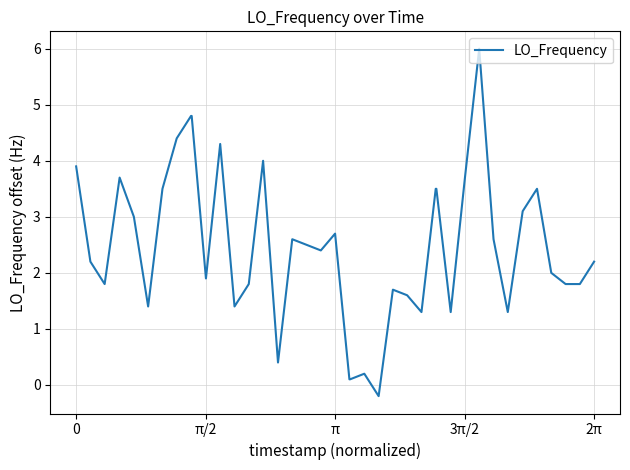

What is the difference between the maximum and minimum values?

6.2